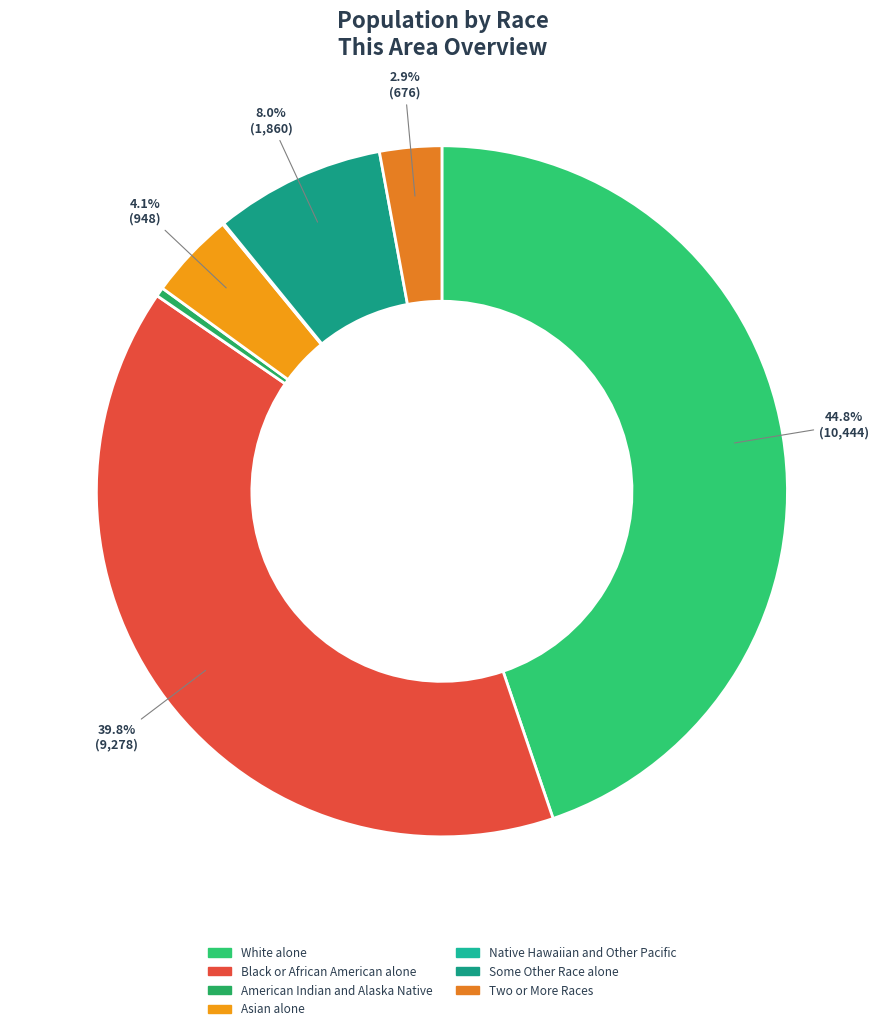

The Black or African American alone slice represents 54% of the pie. True or false?

False